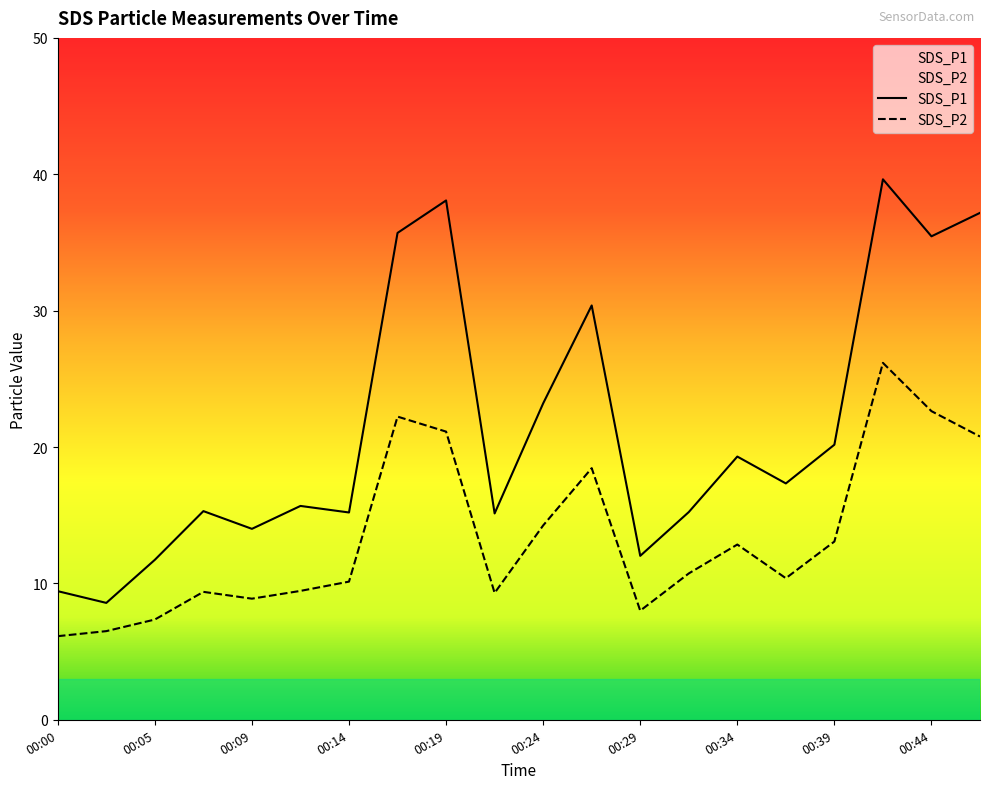

What is the total value across all series at 00:34?

32.1